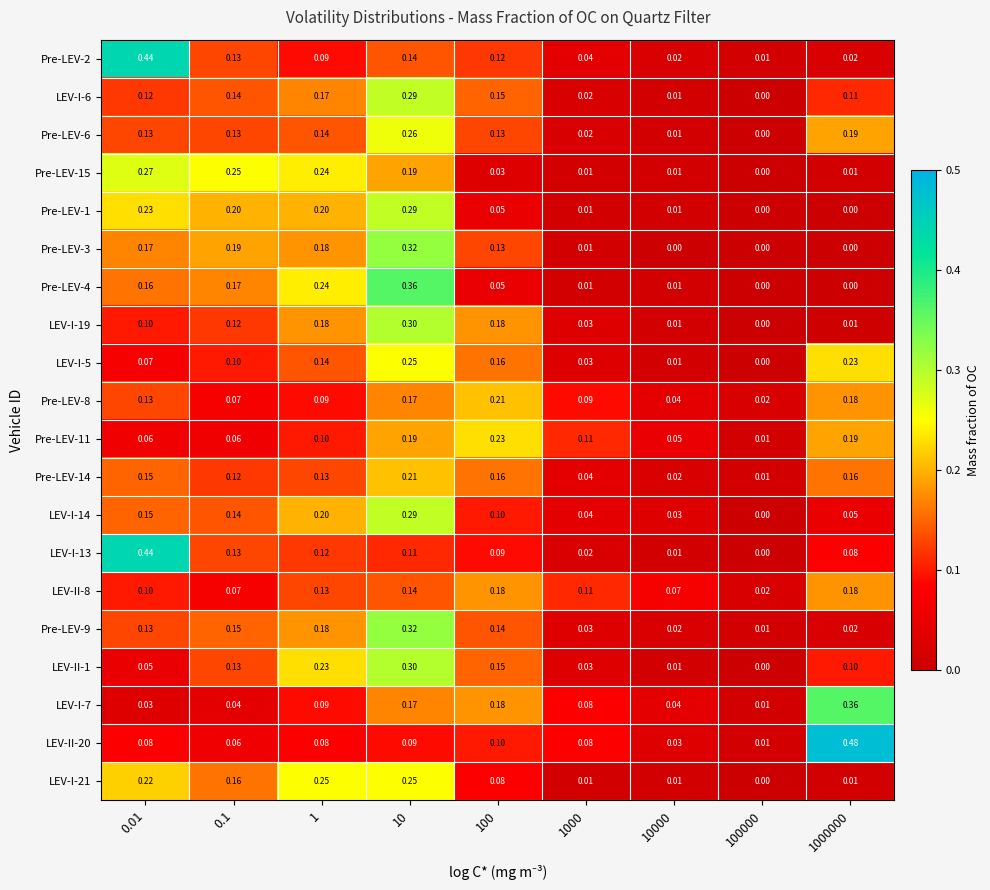

Is the value of Pre-LEV-9 at 0.01 greater than the value of Pre-LEV-11 at 0.01?

Yes